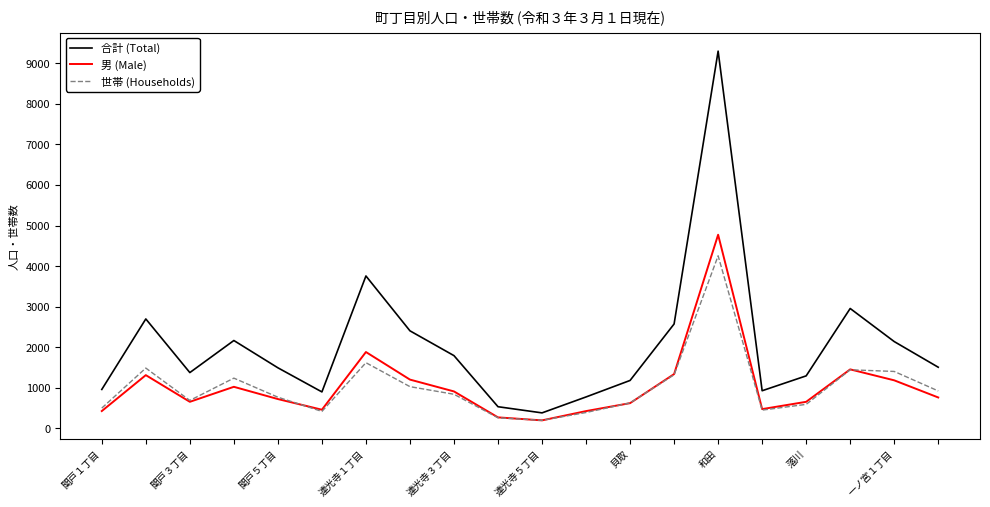

Rank the series by their maximum value, from lowest to highest.

世帯 (Households), 男 (Male), 合計 (Total)